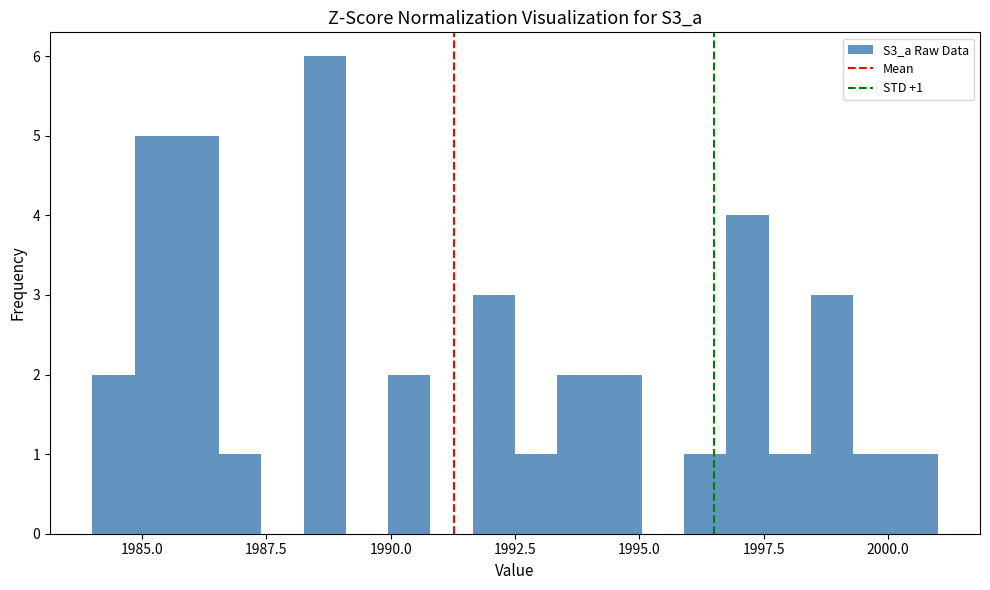

Read against the x-axis, roughly where is the centre of the tallest bar?

1988.5